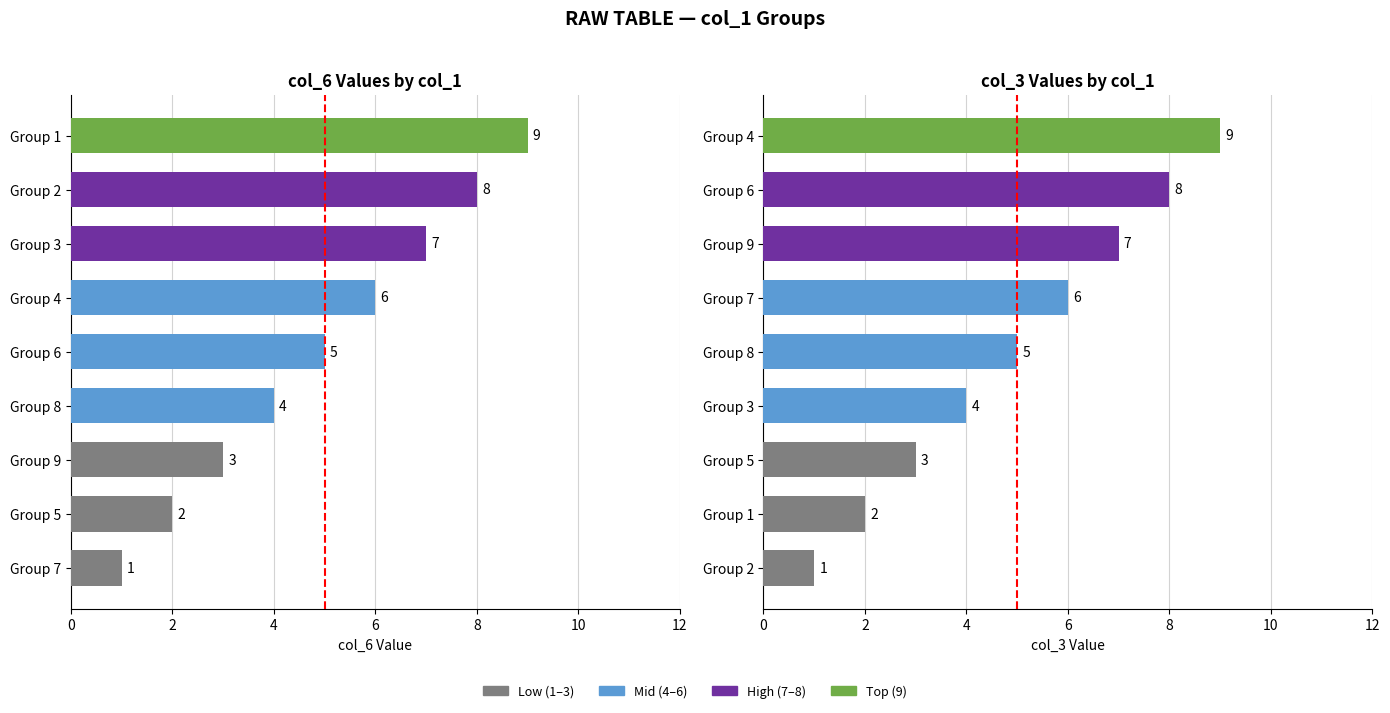

Which series has the largest range (max minus min)?

col_6